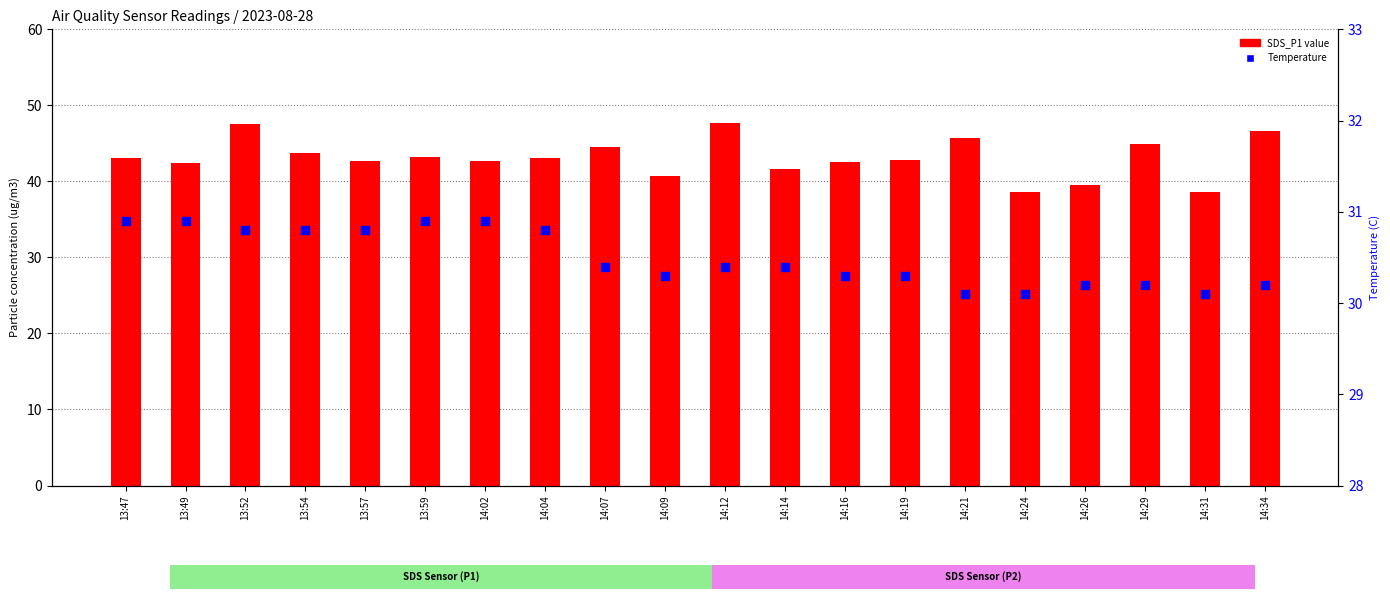

What is the total value across all series at 14:34?

76.8